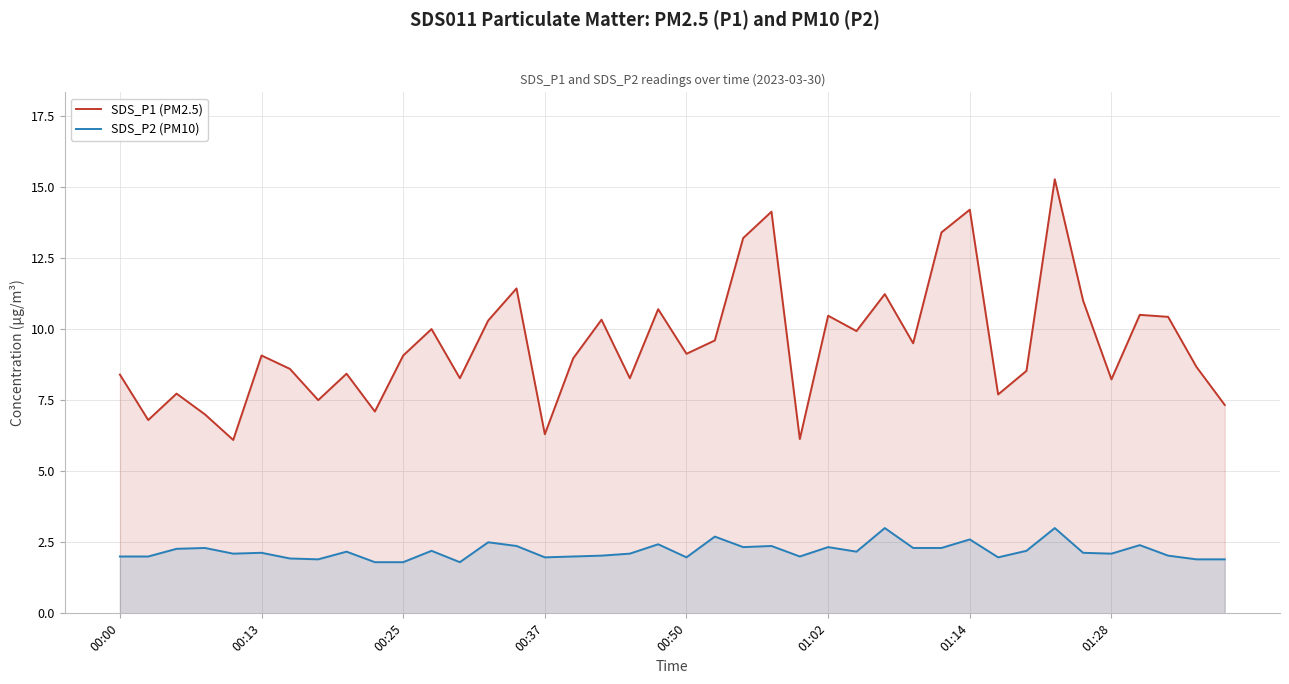

What value does the SDS_P2 (PM10) series have at 00:00?

2.0